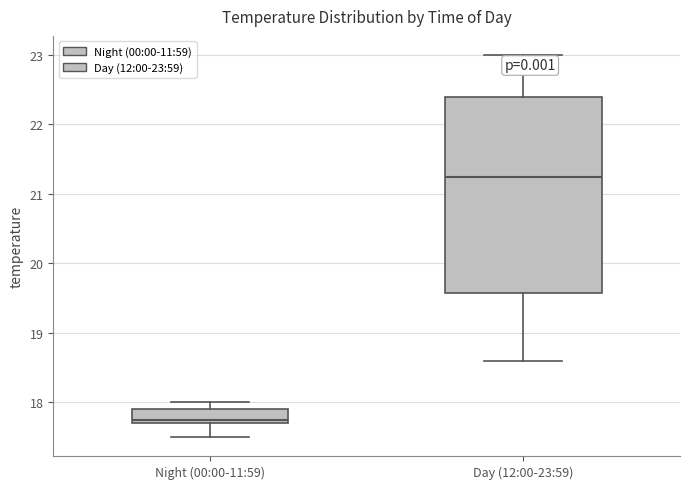

Reading left to right, read every box against the y-axis: the position of its median line, the range the box covers, and the ends of its whiskers. The values are not printed on the chart, so give them approximately, as read against the axis.

Night (00:00-11:59): median 17.8, box 17.7 to 17.9, whiskers 17.5 to 18.0
Day (12:00-23:59): median 21.3, box 19.6 to 22.4, whiskers 18.6 to 23.0